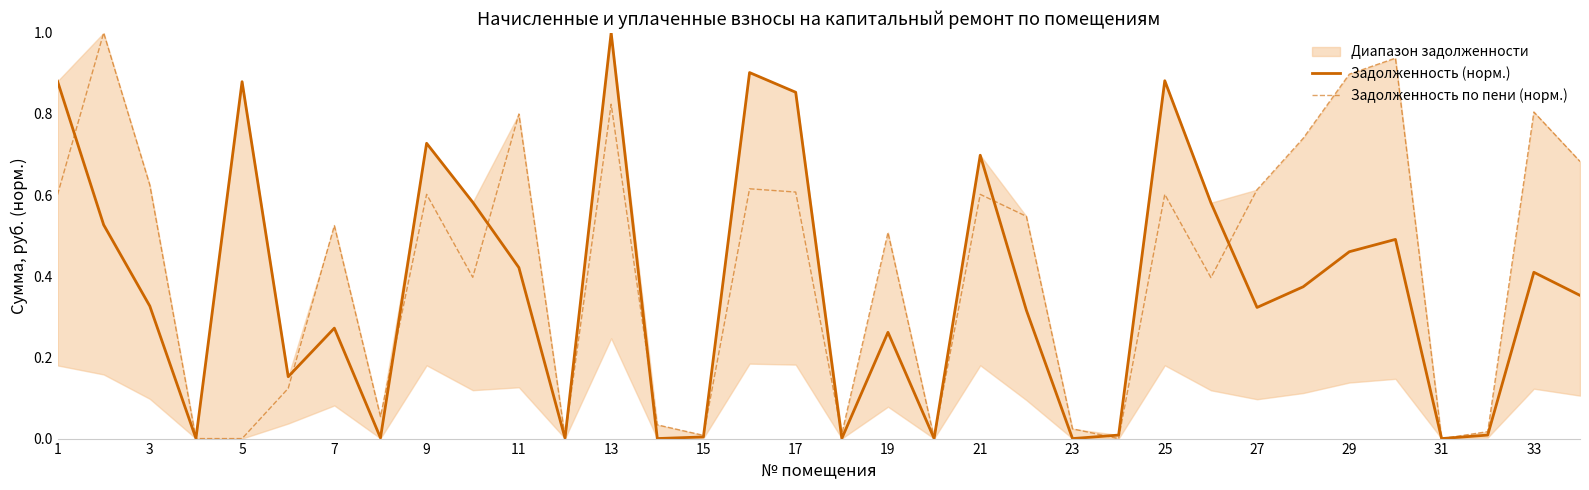

How many values in Задолженность по пени (норм.) are above zero?

31